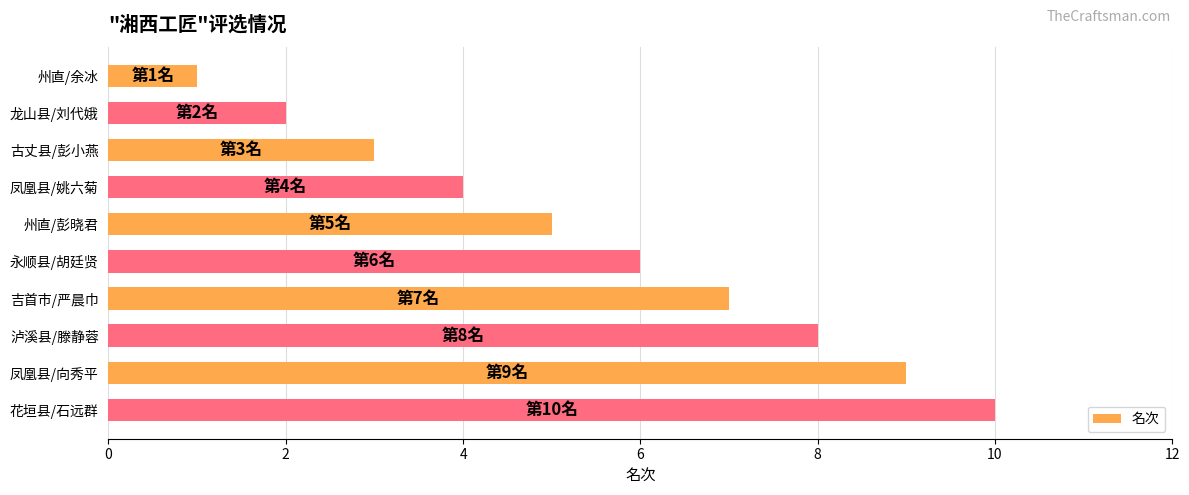

What is the approximate value at 吉首市/严晨巾?

7